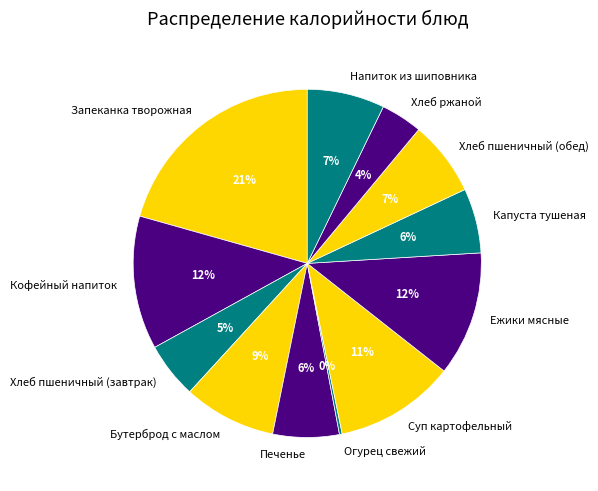

Between Хлеб пшеничный (завтрак) and Хлеб пшеничный (обед), which is larger?

Хлеб пшеничный (обед)